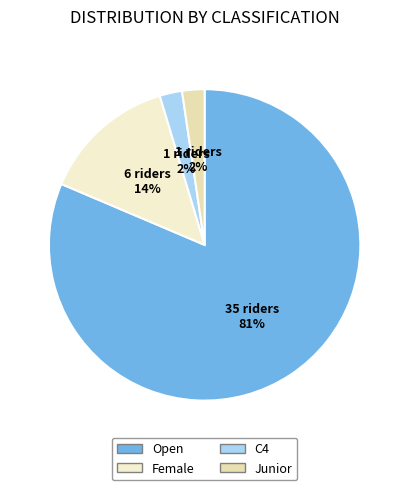

What is the largest slice in the pie chart?

Open